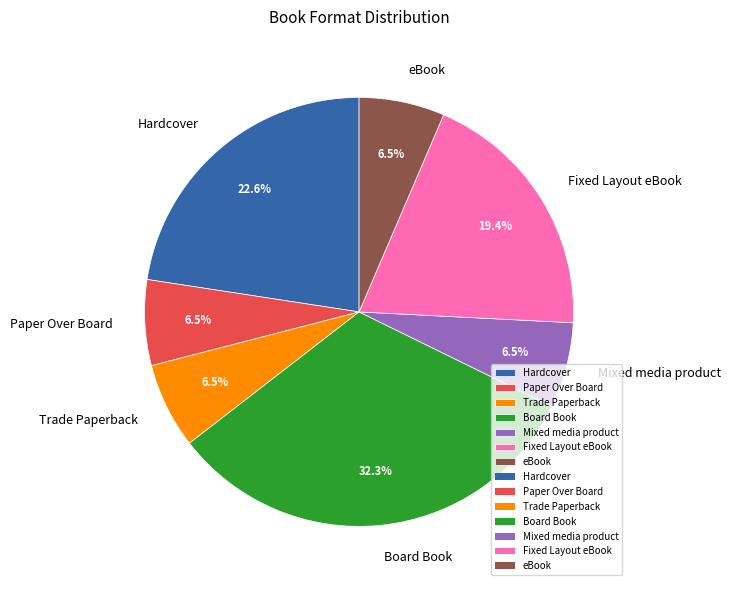

Is the sum of Hardcover and Fixed Layout eBook greater than half?

No